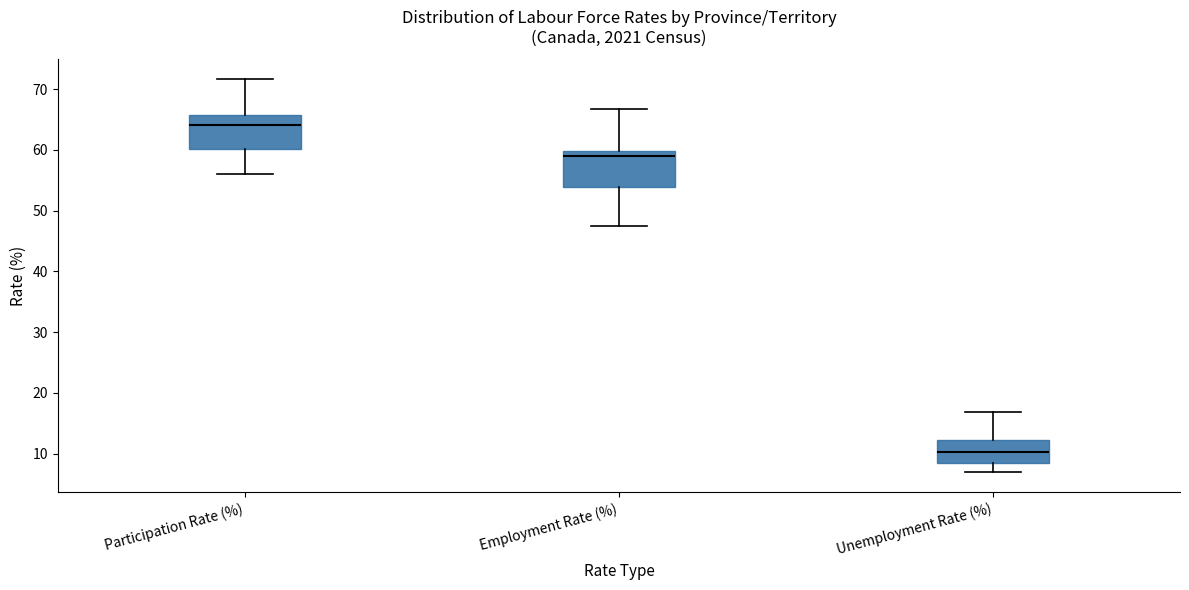

Which box has the lowest median line?

Unemployment Rate (%)